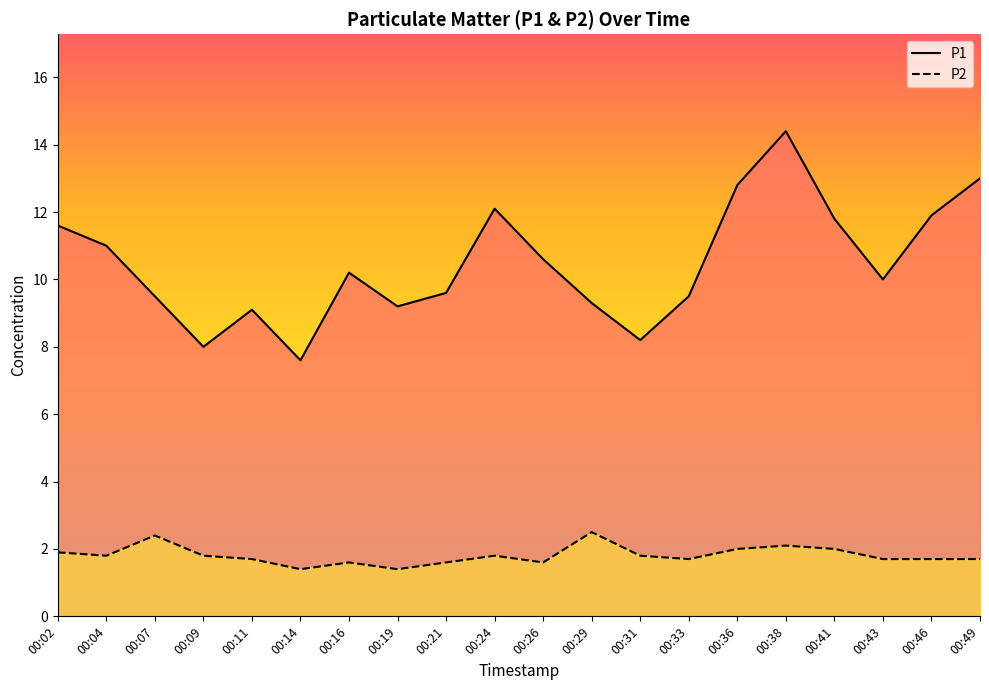

Reading right to left, list all the values displayed in this chart.

P1: 00:49=13.0	00:46=11.9	00:43=10.0	00:41=11.8	00:38=14.4	00:36=12.8	00:33=9.5	00:31=8.2	00:29=9.3	00:26=10.6	00:24=12.1	00:21=9.6	00:19=9.2	00:16=10.2	00:14=7.6	00:11=9.1	00:09=8.0	00:07=9.5	00:04=11.0	00:02=11.6
P2: 00:49=1.7	00:46=1.7	00:43=1.7	00:41=2.0	00:38=2.1	00:36=2.0	00:33=1.7	00:31=1.8	00:29=2.5	00:26=1.6	00:24=1.8	00:21=1.6	00:19=1.4	00:16=1.6	00:14=1.4	00:11=1.7	00:09=1.8	00:07=2.4	00:04=1.8	00:02=1.9